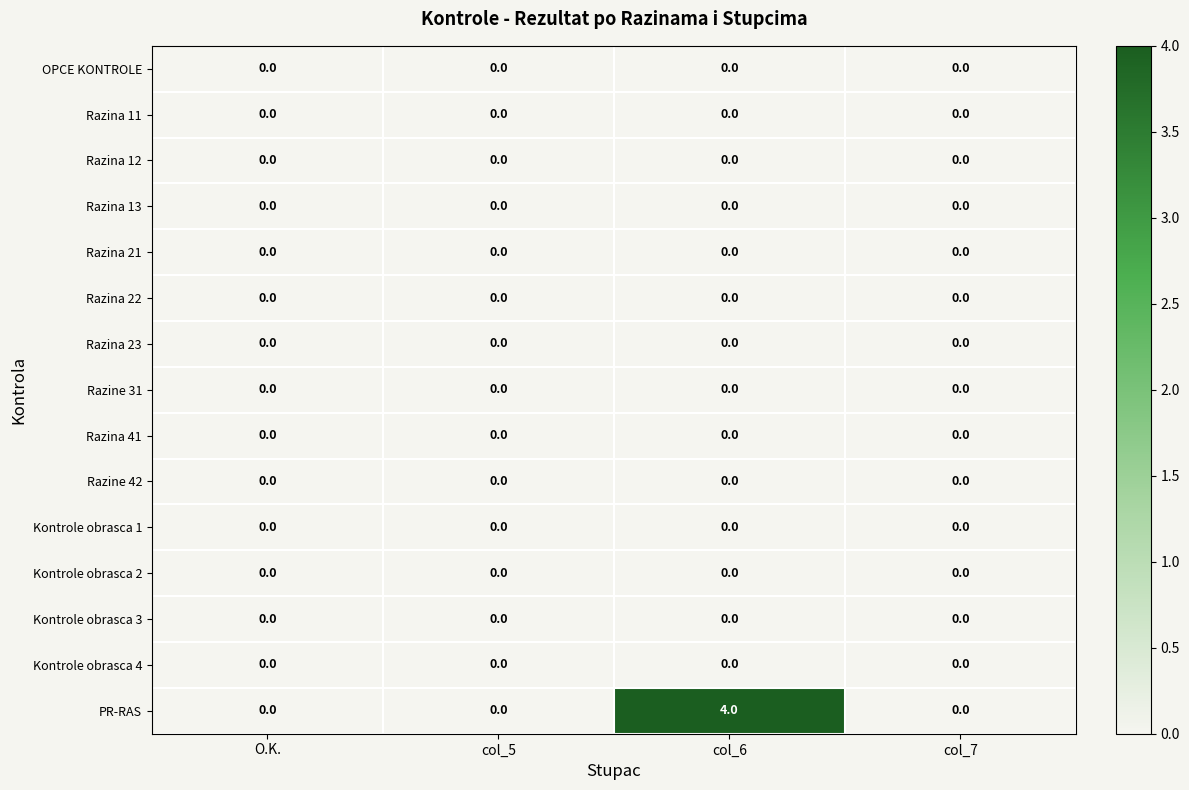

Which series has the largest total across all categories?

PR-RAS